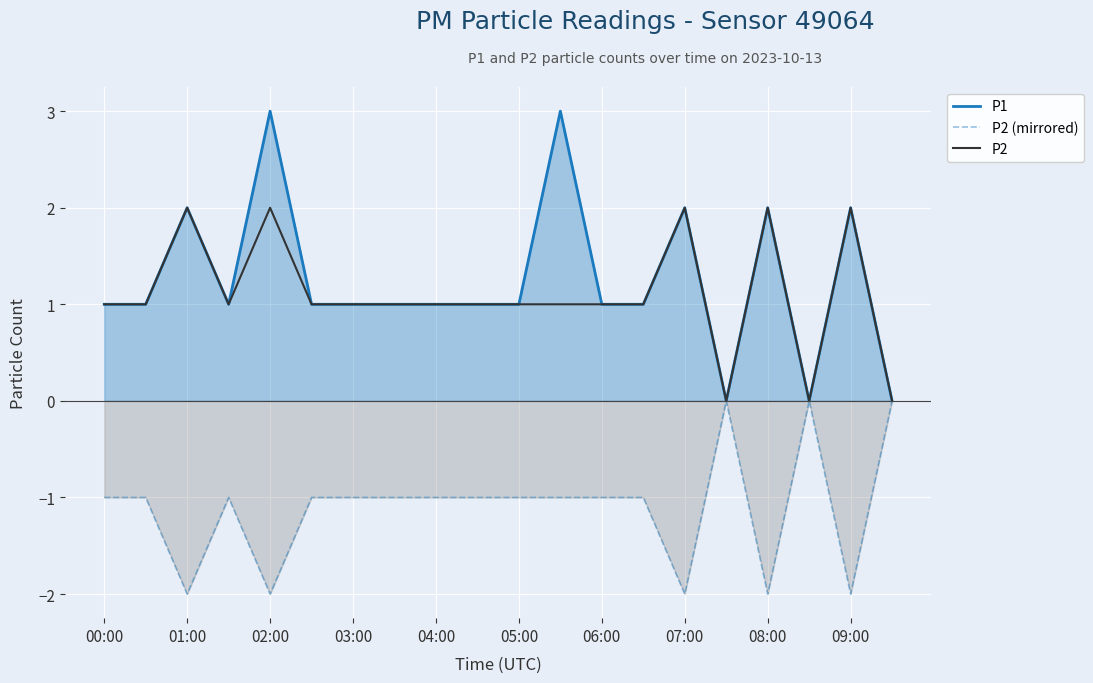

Rank the series by their maximum value, from lowest to highest.

P2 (mirrored), P2, P1